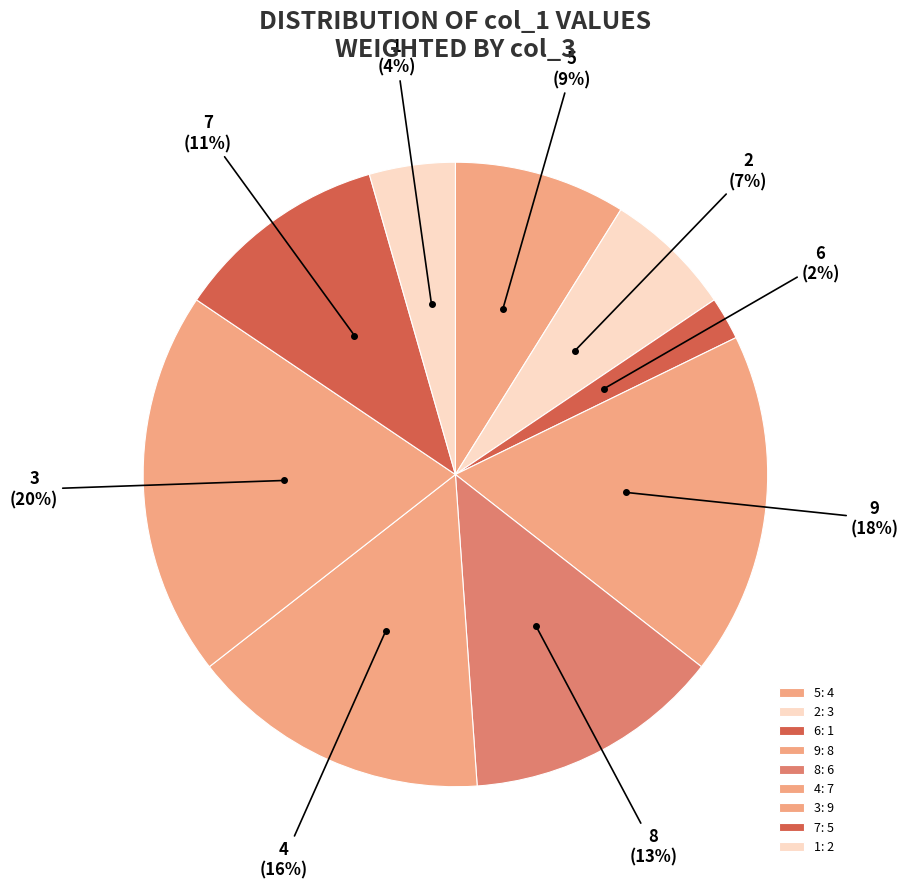

How many slices are in this pie chart?

9